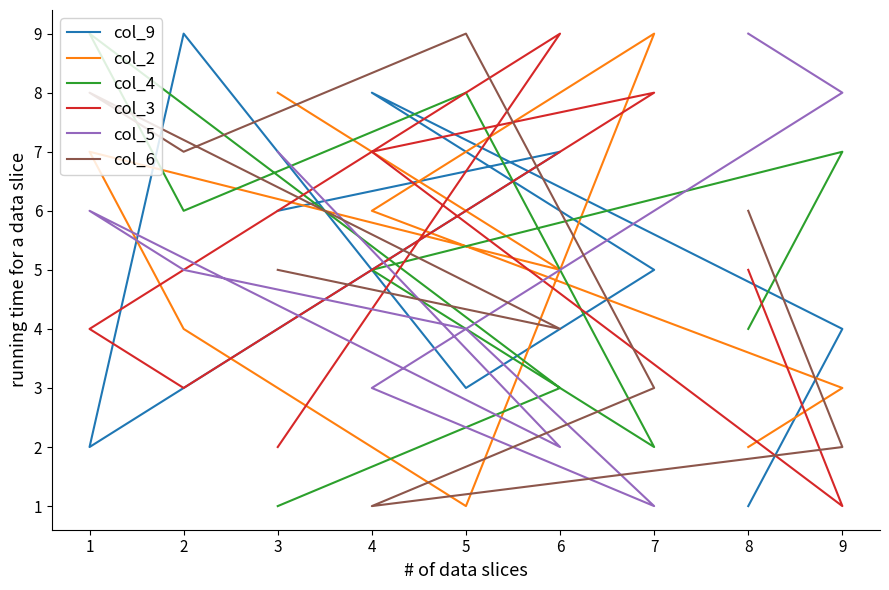

True or false: col_3 and col_9 cross at least once.

True